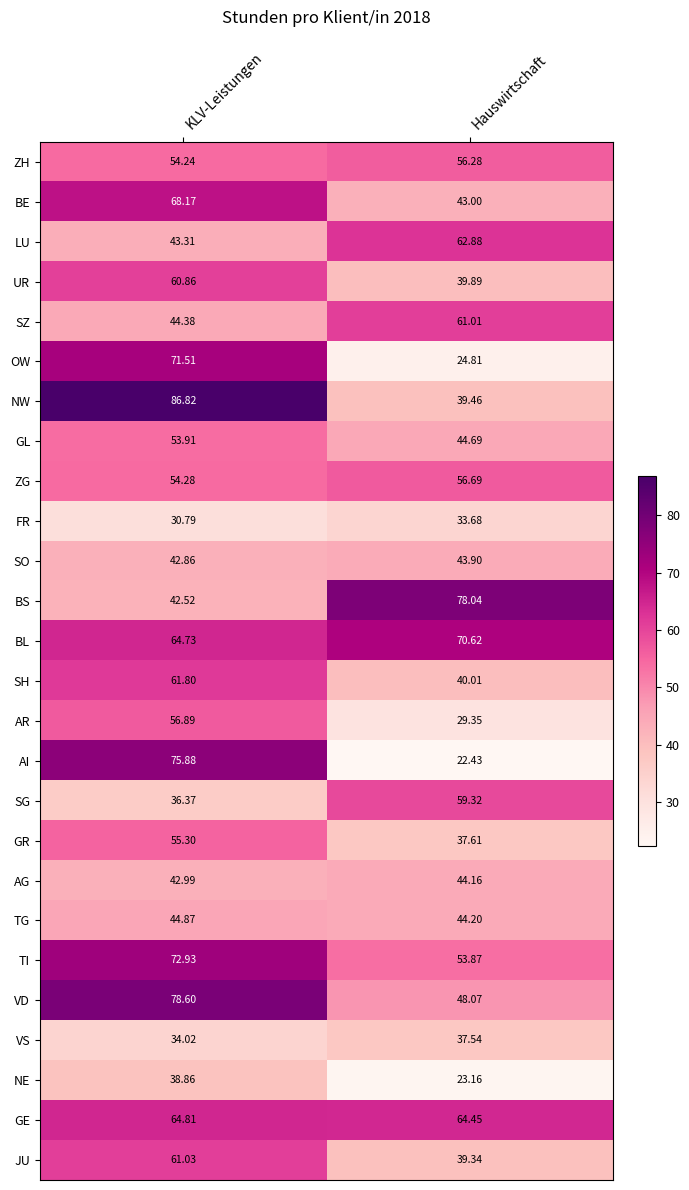

What is the total value across all series at KLV-Leistungen?

1442.7